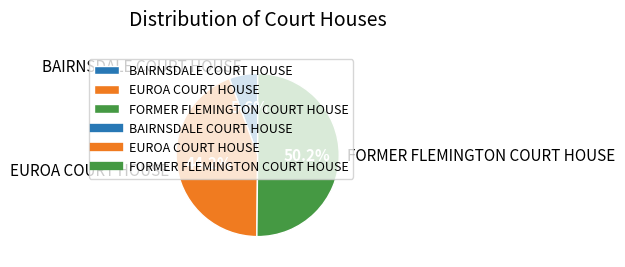

Which slice represents more than half of the pie?

FORMER FLEMINGTON COURT HOUSE